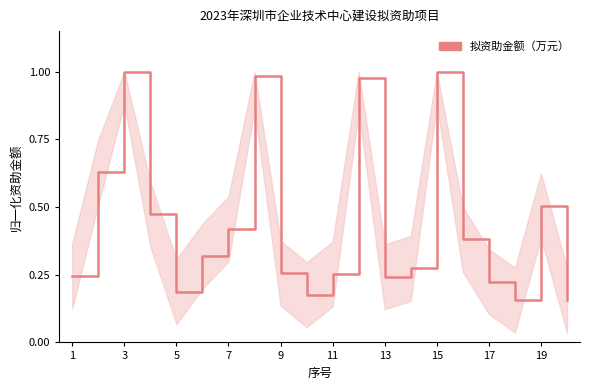

What is the difference between the maximum and minimum values?

0.8